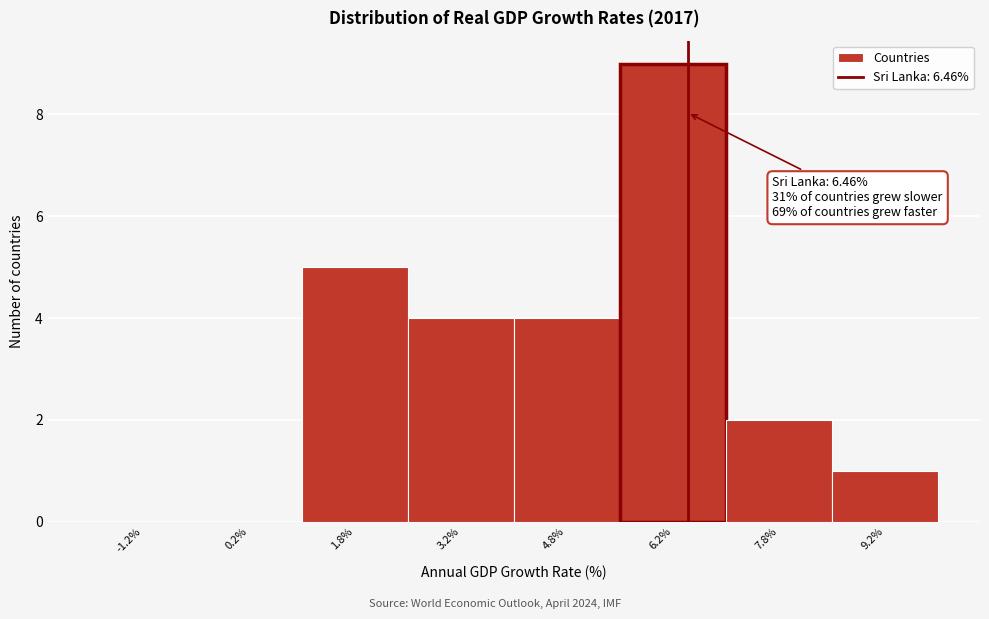

Over which range of the x-axis is the bar tallest?

5.5 to 7.0